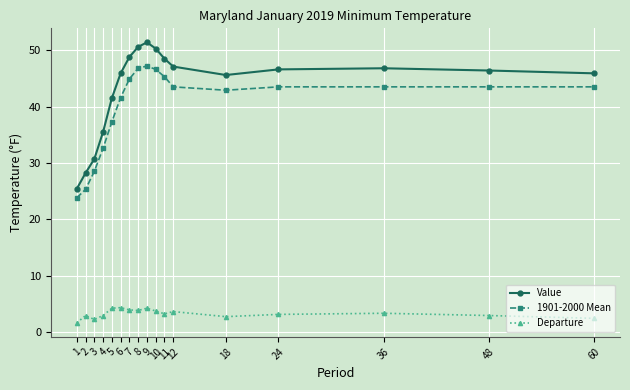

Which series has the largest total across all categories?

Value